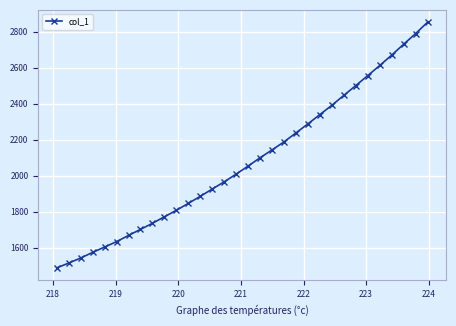

Reading left to right, what are all the values shown in this chart?

1488.5	1515.4	1543.4	1574.6	1604.5	1634.3	1668.9	1702.4	1736.3	1772.3	1808.3	1846.8	1885.9	1926.5	1966.5	2009.2	2054.0	2100.1	2143.4	2188.2	2238.0	2288.1	2339.6	2391.2	2446.1	2500.4	2555.7	2611.5	2669.2	2729.6	2788.4	2851.8